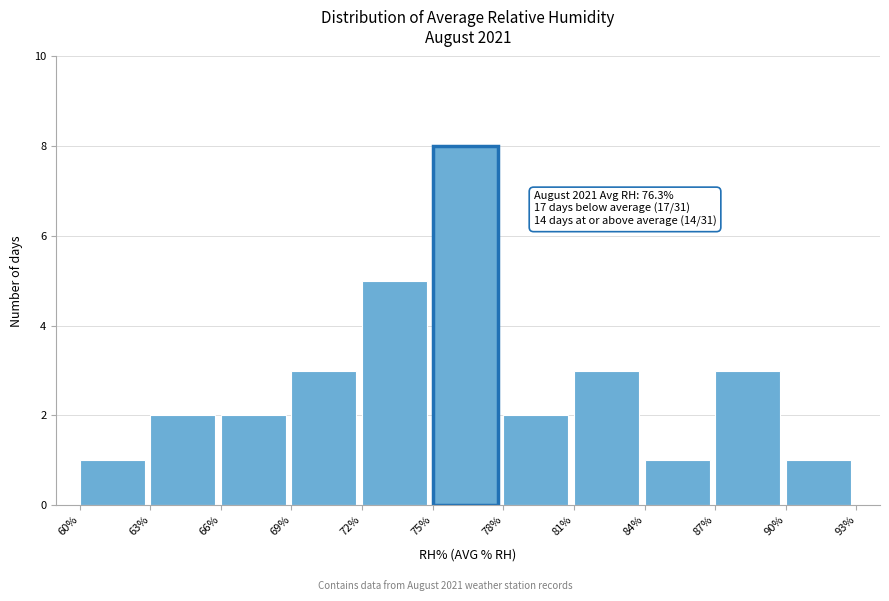

Which range on the x-axis has the tallest bar?

75% to 78%